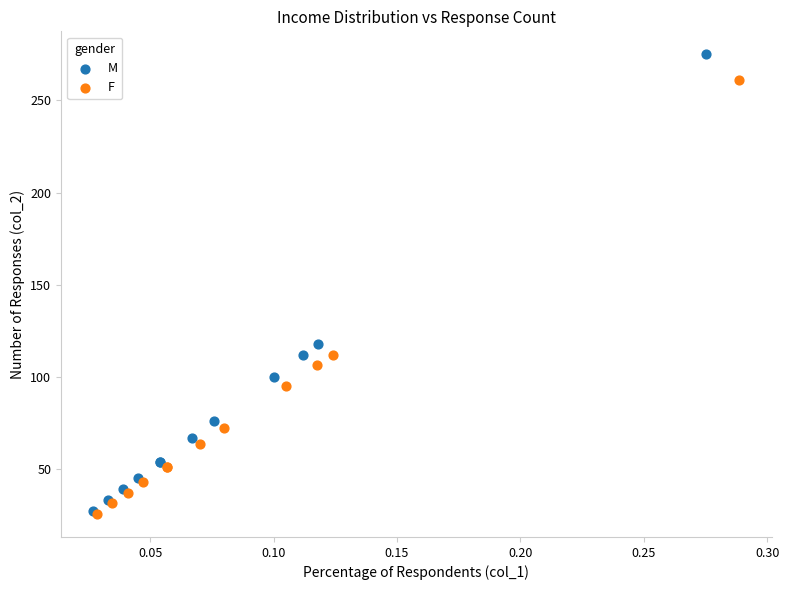

Which series contains the highest Y value?

M